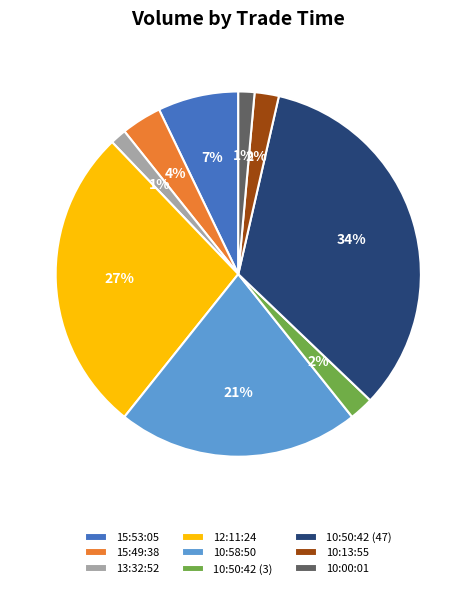

What percentage is the 15:49:38 slice, to the nearest percent?

4%